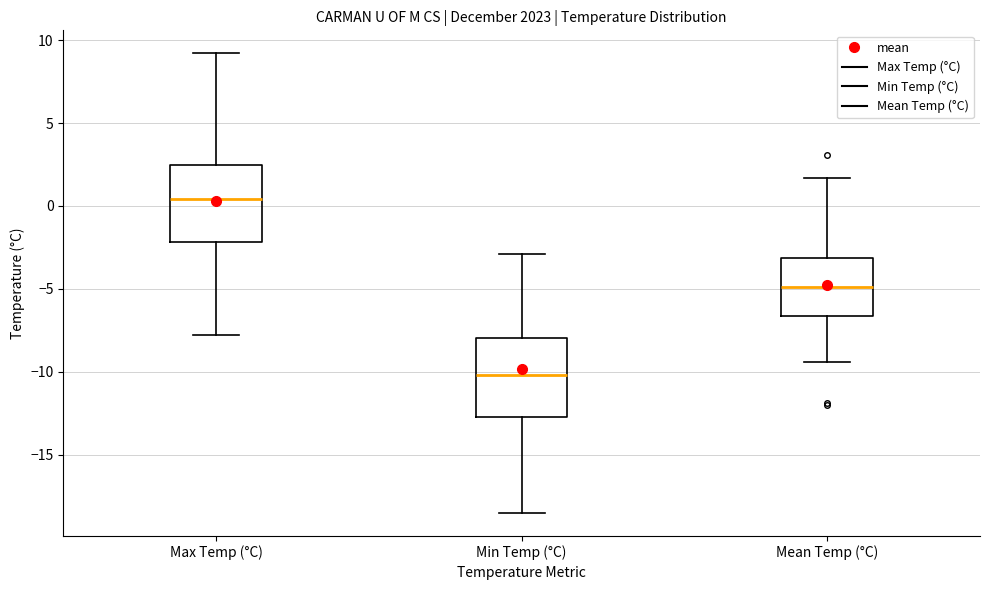

Reading left to right, transcribe this box plot: for each box, give where its median line is, the range the box spans, and where its two whiskers end, as read against the y-axis. The values are not printed on the chart, so give them approximately, as read against the axis.

Max Temp (°C): median 0.5, box -2.0 to 2.5, whiskers -8.0 to 9.0
Min Temp (°C): median -10.0, box -12.5 to -8.0, whiskers -18.5 to -3.0
Mean Temp (°C): median -5.0, box -6.5 to -3.0, whiskers -9.5 to 1.5